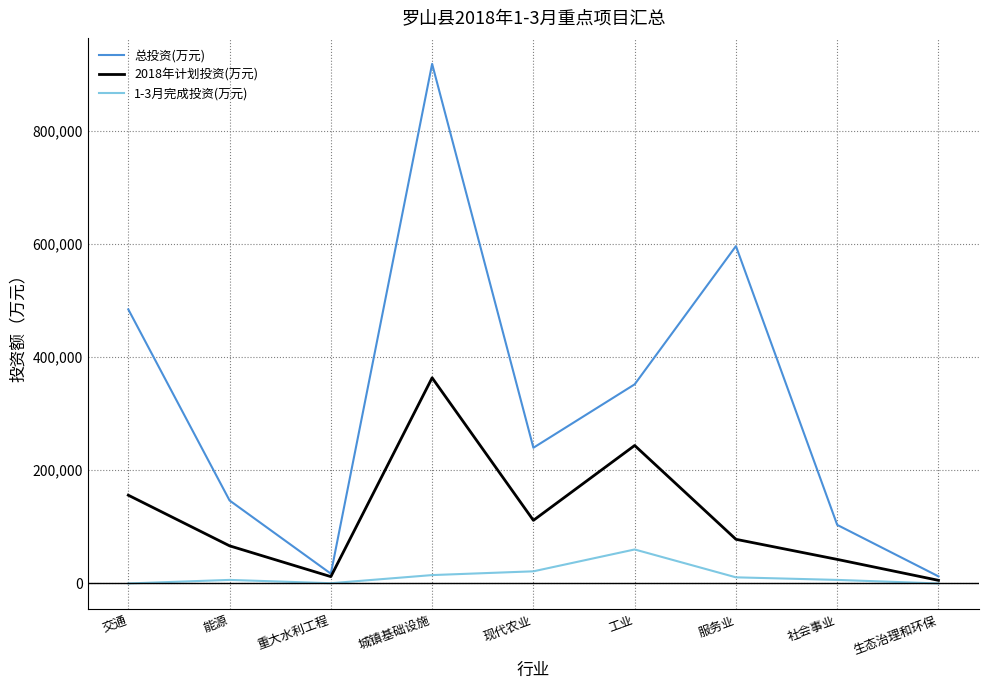

Which series has the largest total across all categories?

总投资(万元)